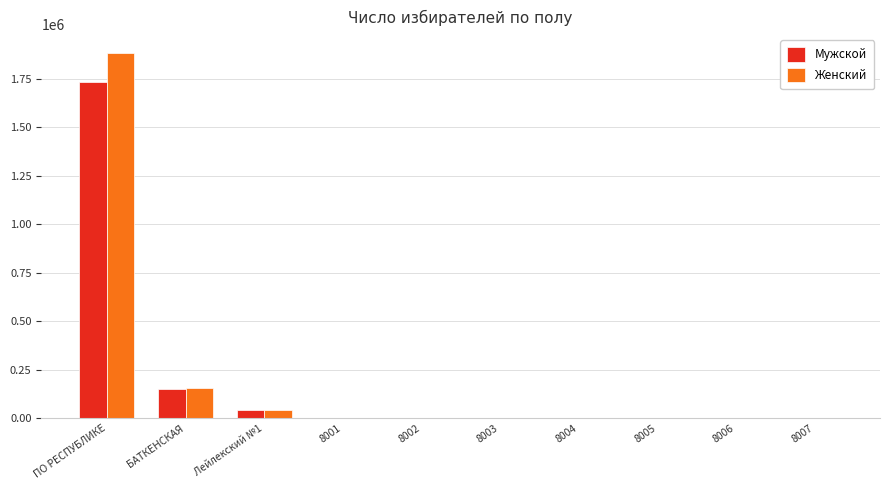

What is the sum of all Мужской values?

1932611